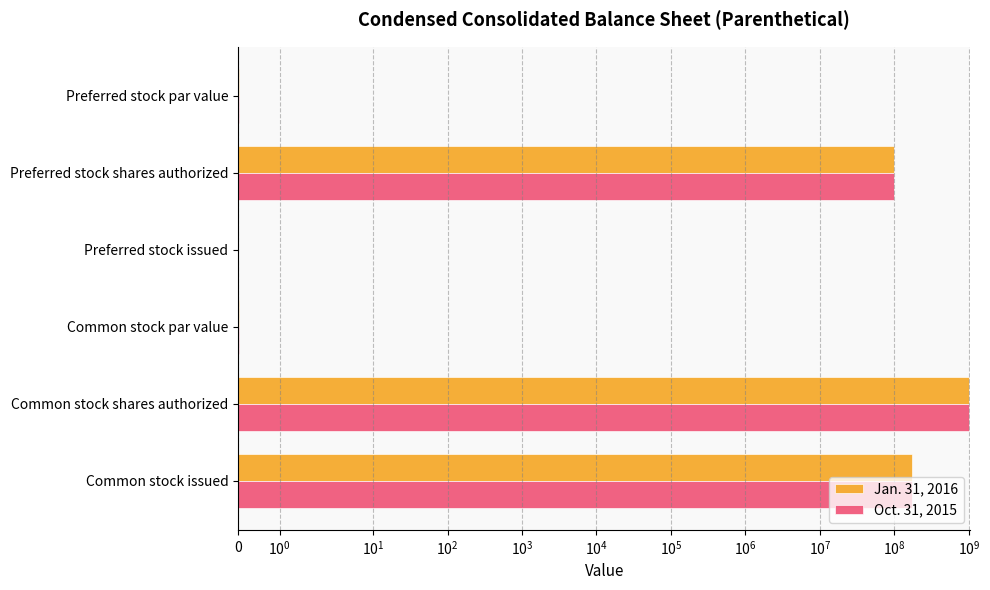

How many values in the Jan. 31, 2016 series are below 100000000?

3